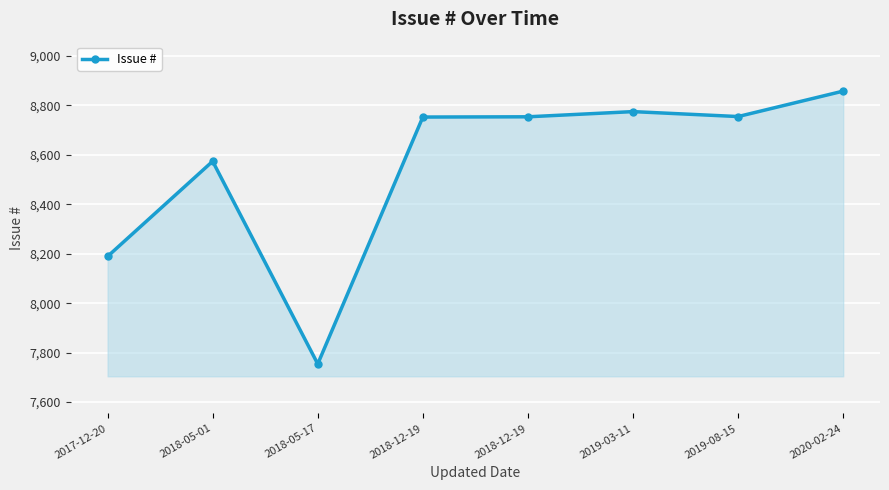

How many data points does each series have?

8